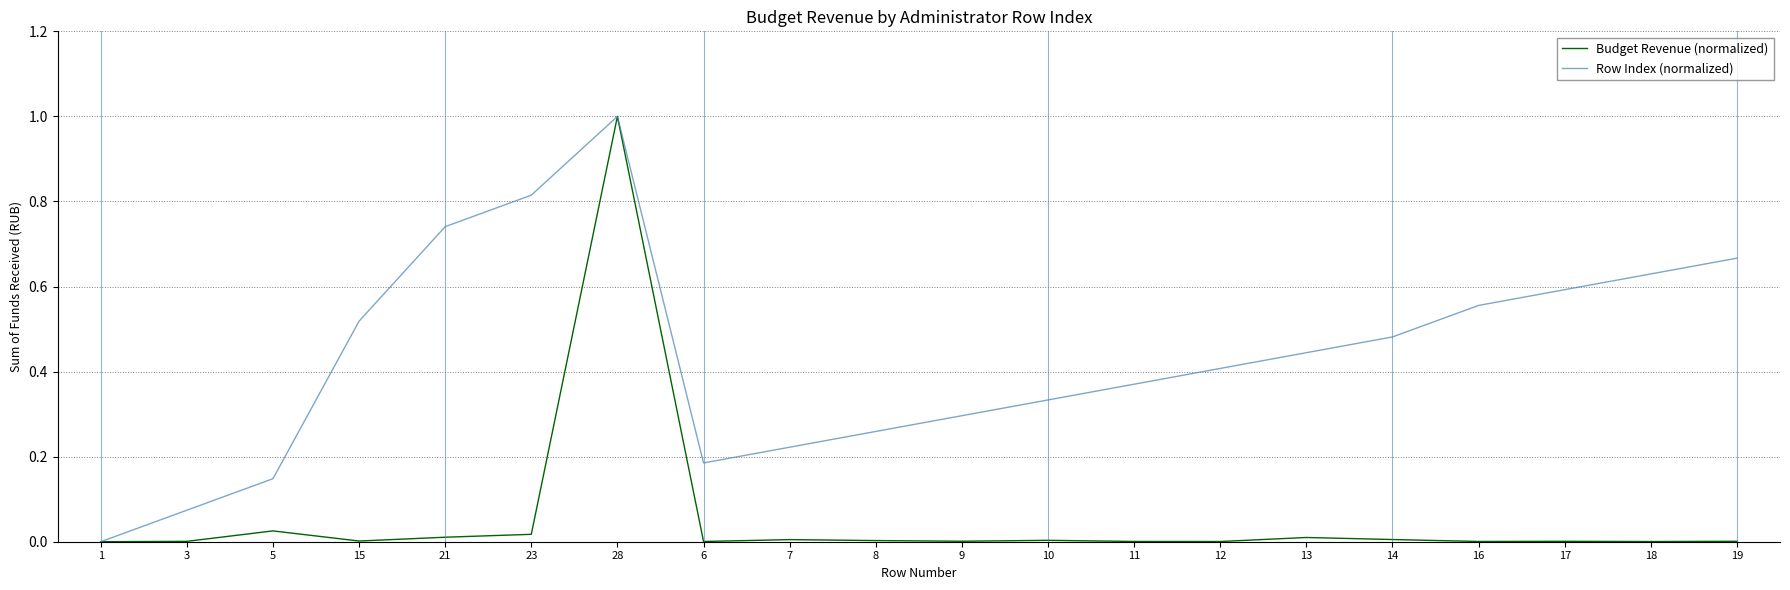

Which series changed the most between 3 and 6?

Row Index (normalized)